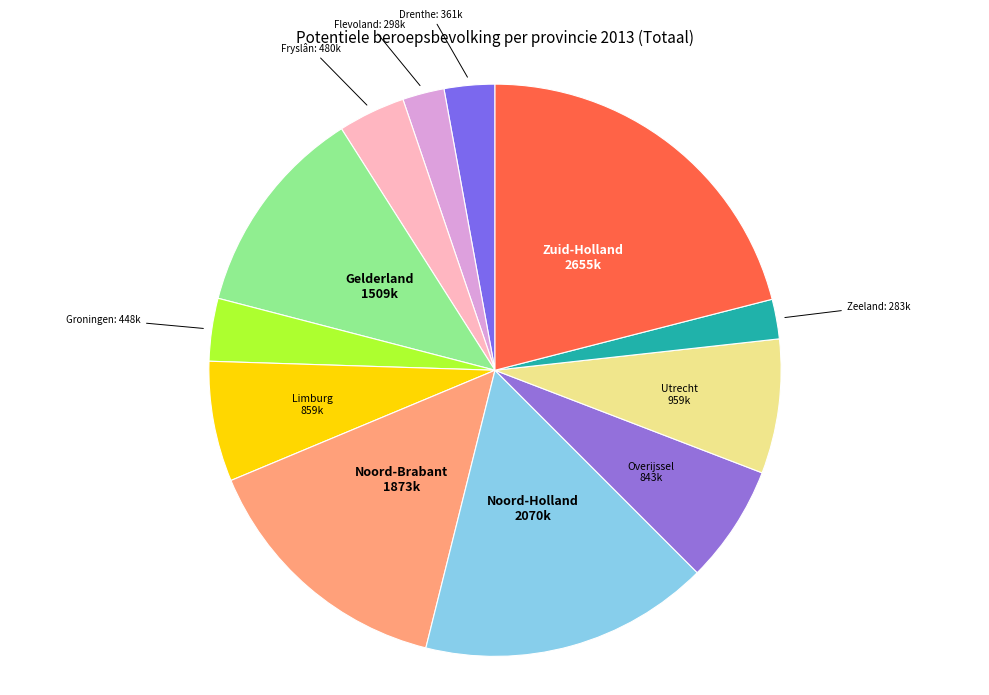

Count the number of slices in the pie.

12